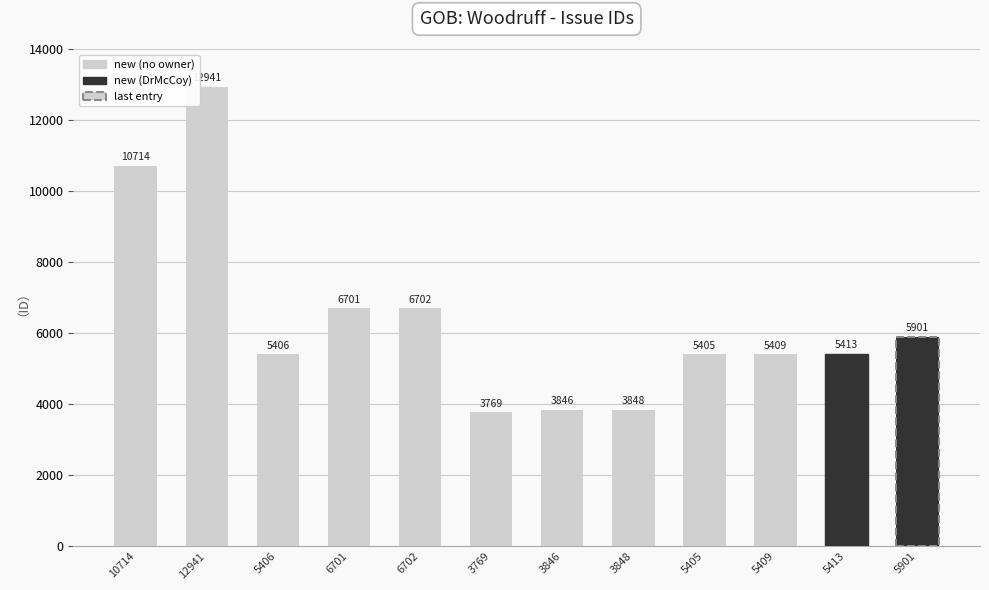

What is the label of the 6th bar from the left?

3769